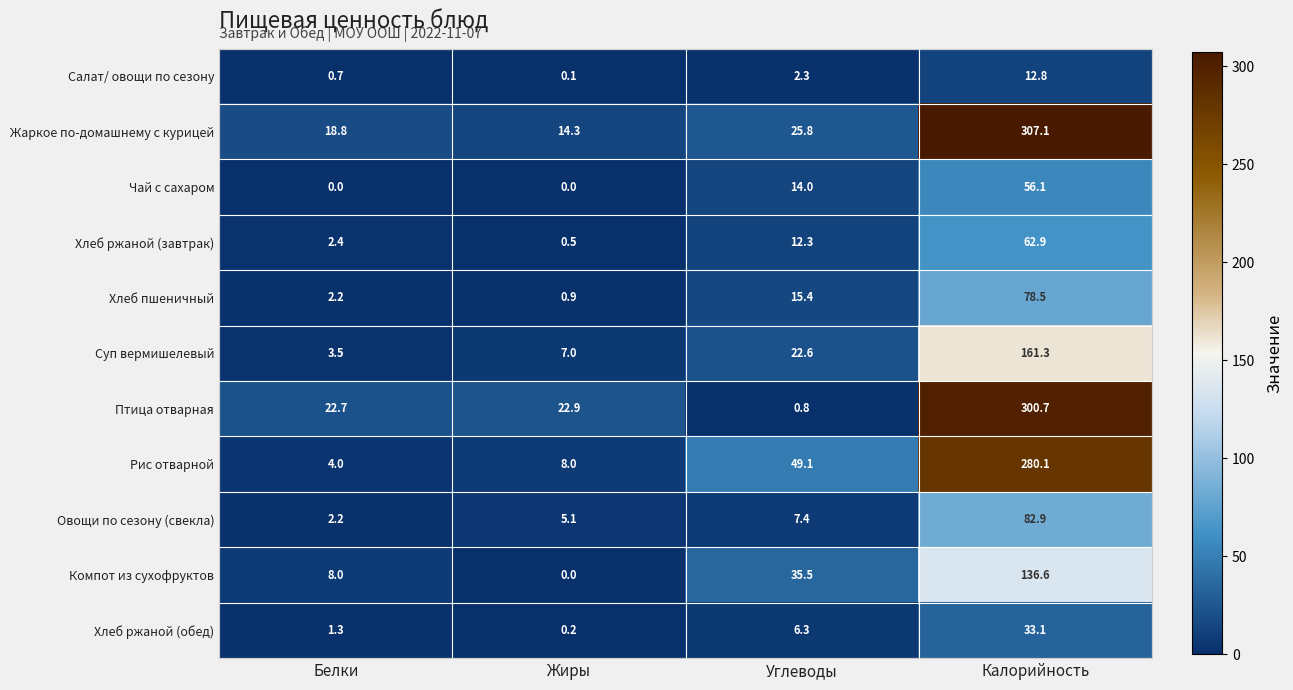

Where is Суп вермишелевый nearest to the value 82?

Углеводы